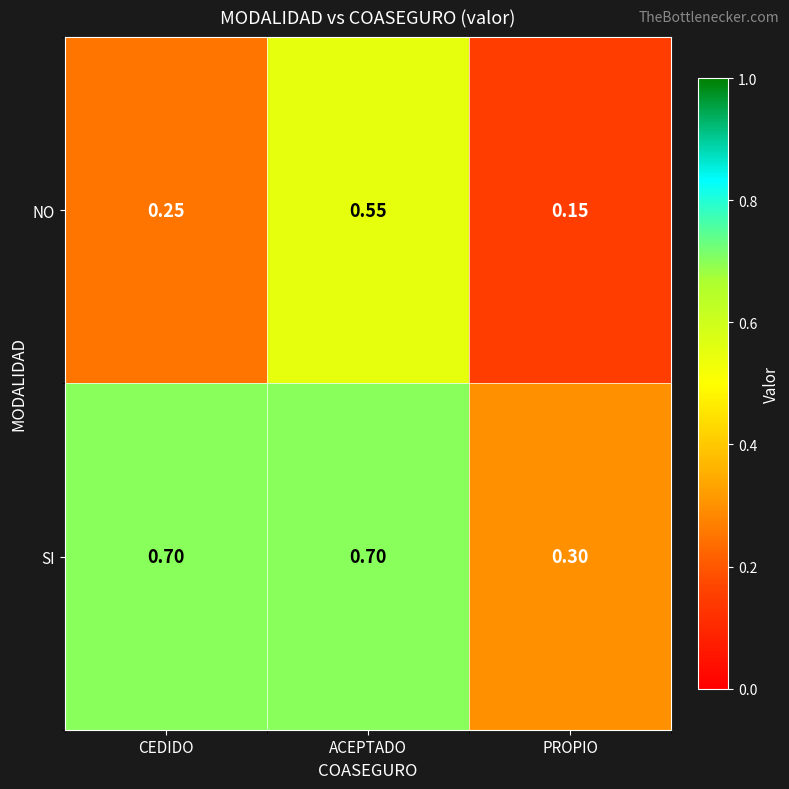

At which category is the sum across all series the highest?

ACEPTADO